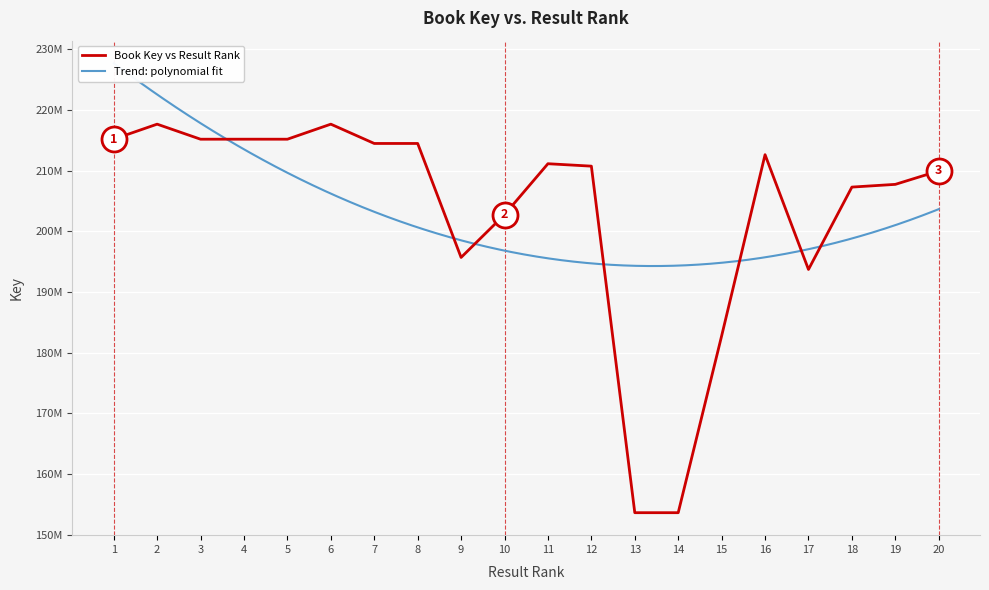

Is this an area chart (filled region under the line)?

No